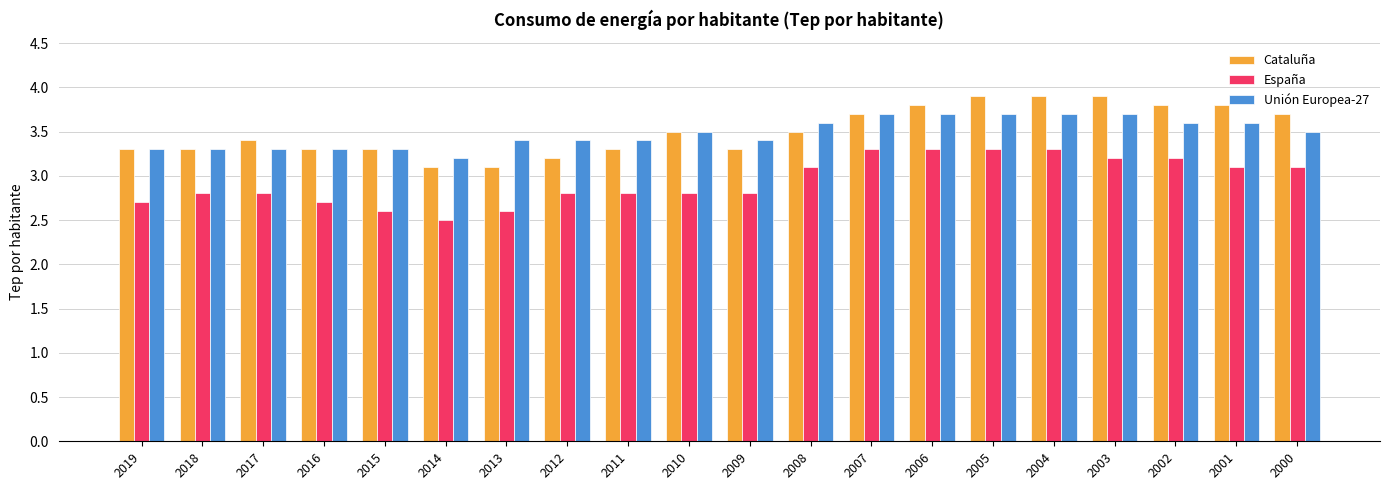

Reading left to right, extract all data points from this chart.

Cataluña: 2019=3.3	2018=3.3	2017=3.4	2016=3.3	2015=3.3	2014=3.1	2013=3.1	2012=3.2	2011=3.3	2010=3.5	2009=3.3	2008=3.5	2007=3.7	2006=3.8	2005=3.9	2004=3.9	2003=3.9	2002=3.8	2001=3.8	2000=3.7
España: 2019=2.7	2018=2.8	2017=2.8	2016=2.7	2015=2.6	2014=2.5	2013=2.6	2012=2.8	2011=2.8	2010=2.8	2009=2.8	2008=3.1	2007=3.3	2006=3.3	2005=3.3	2004=3.3	2003=3.2	2002=3.2	2001=3.1	2000=3.1
Unión Europea-27: 2019=3.3	2018=3.3	2017=3.3	2016=3.3	2015=3.3	2014=3.2	2013=3.4	2012=3.4	2011=3.4	2010=3.5	2009=3.4	2008=3.6	2007=3.7	2006=3.7	2005=3.7	2004=3.7	2003=3.7	2002=3.6	2001=3.6	2000=3.5